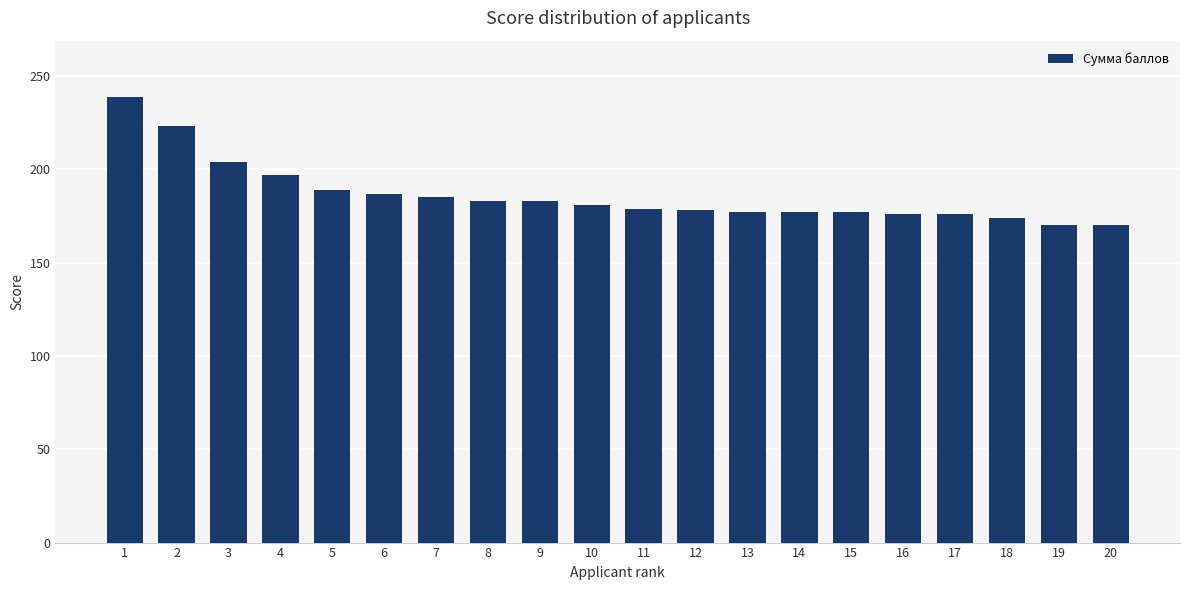

Does the chart contain any negative values?

No